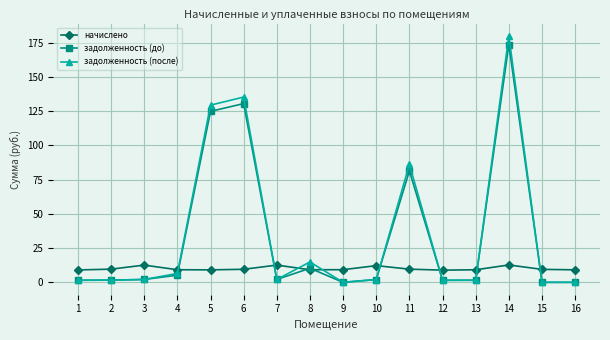

Rank the series by their maximum value, from highest to lowest.

задолженность (после), задолженность (до), начислено